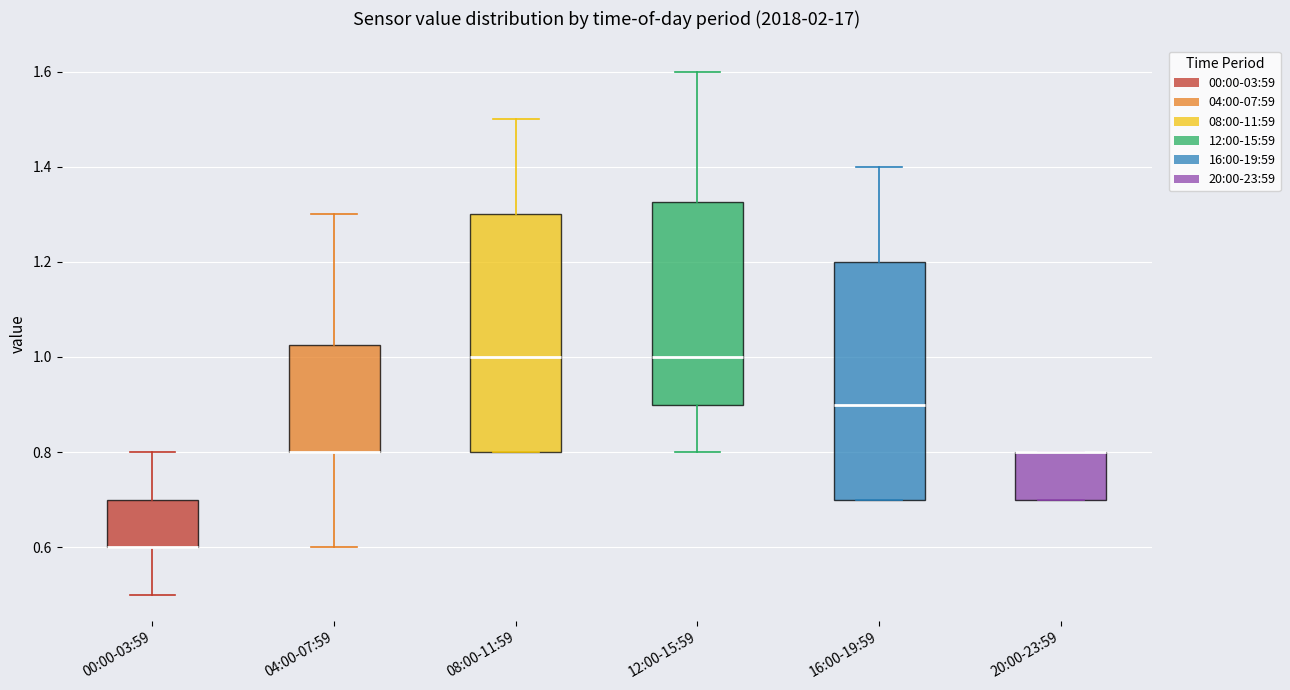

Reading left to right, read every box against the y-axis: the position of its median line, the range the box covers, and the ends of its whiskers. The values are not printed on the chart, so give them approximately, as read against the axis.

00:00-03:59: median 0.60 (drawn on the box's lower edge), box 0.60 to 0.70, whiskers 0.50 to 0.80
04:00-07:59: median 0.80 (drawn on the box's lower edge), box 0.80 to 1.02, whiskers 0.60 to 1.30
08:00-11:59: median 1.00, box 0.80 to 1.30, whiskers 0.80 to 1.50
12:00-15:59: median 1.00, box 0.90 to 1.32, whiskers 0.80 to 1.60
16:00-19:59: median 0.90, box 0.70 to 1.20, whiskers 0.70 to 1.40
20:00-23:59: median 0.80 (drawn on the box's upper edge), box 0.70 to 0.80, whiskers 0.70 to 0.80